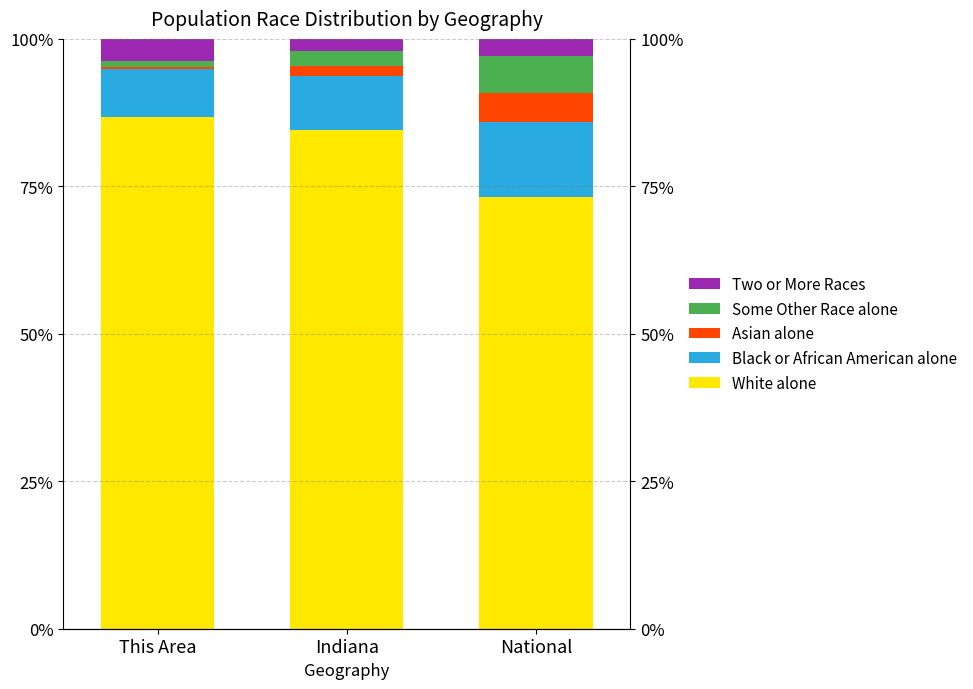

What is the average value of the Some Other Race alone series?

3.4